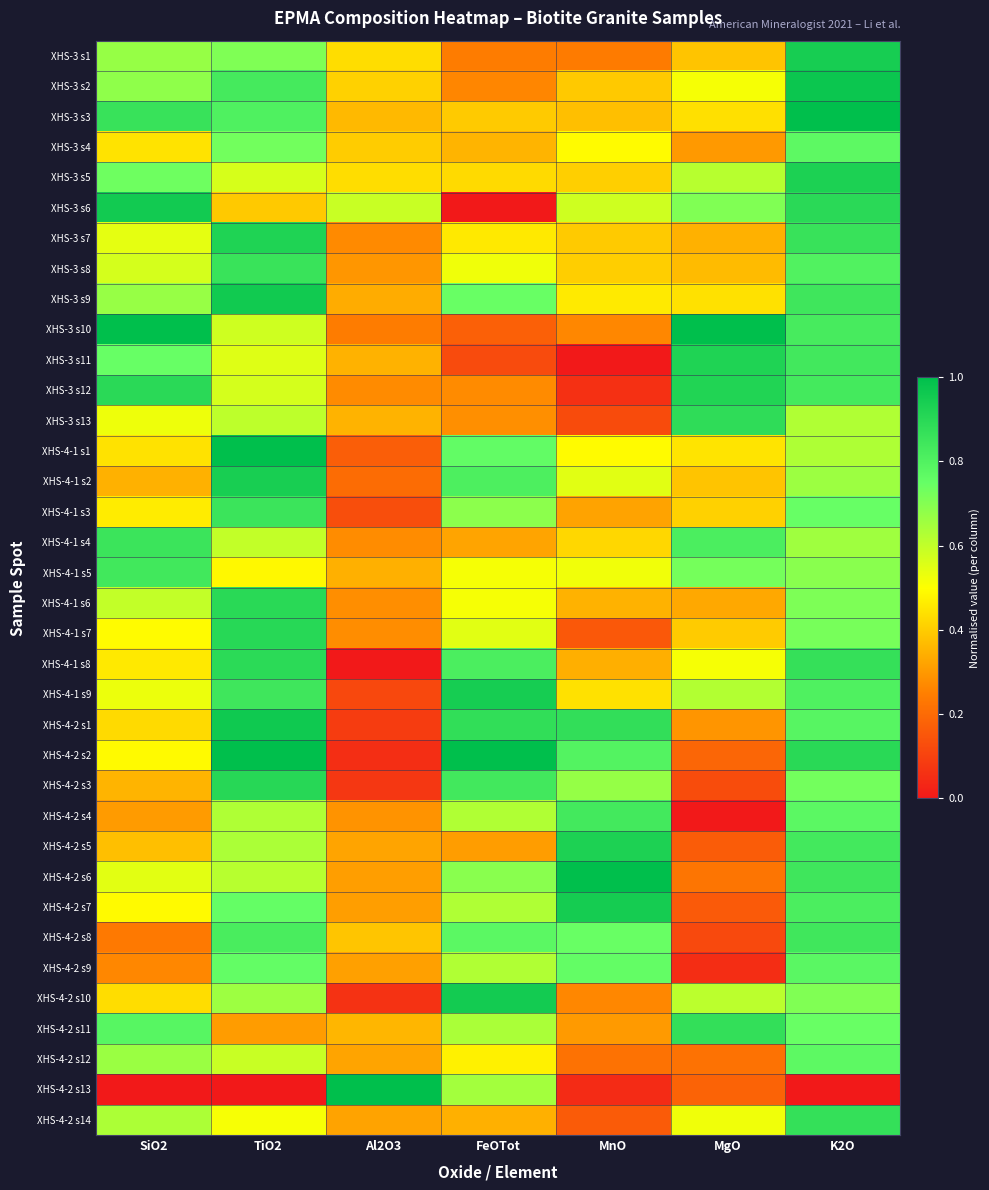

Rank the series at FeOTot from highest to lowest value.

XHS-4-2 s2, XHS-4-2 s10, XHS-4-1 s9, XHS-4-2 s1, XHS-4-2 s3, XHS-4-1 s8, XHS-4-1 s2, XHS-4-2 s8, XHS-4-1 s1, XHS-3 s9, XHS-4-2 s6, XHS-4-1 s3, XHS-4-2 s13, XHS-4-2 s11, XHS-4-2 s7, XHS-4-2 s4, XHS-4-2 s9, XHS-4-1 s7, XHS-3 s8, XHS-4-1 s6, XHS-4-1 s5, XHS-4-2 s12, XHS-3 s7, XHS-3 s5, XHS-3 s3, XHS-3 s4, XHS-4-2 s14, XHS-4-1 s4, XHS-4-2 s5, XHS-3 s13, XHS-3 s12, XHS-3 s2, XHS-3 s1, XHS-3 s10, XHS-3 s11, XHS-3 s6